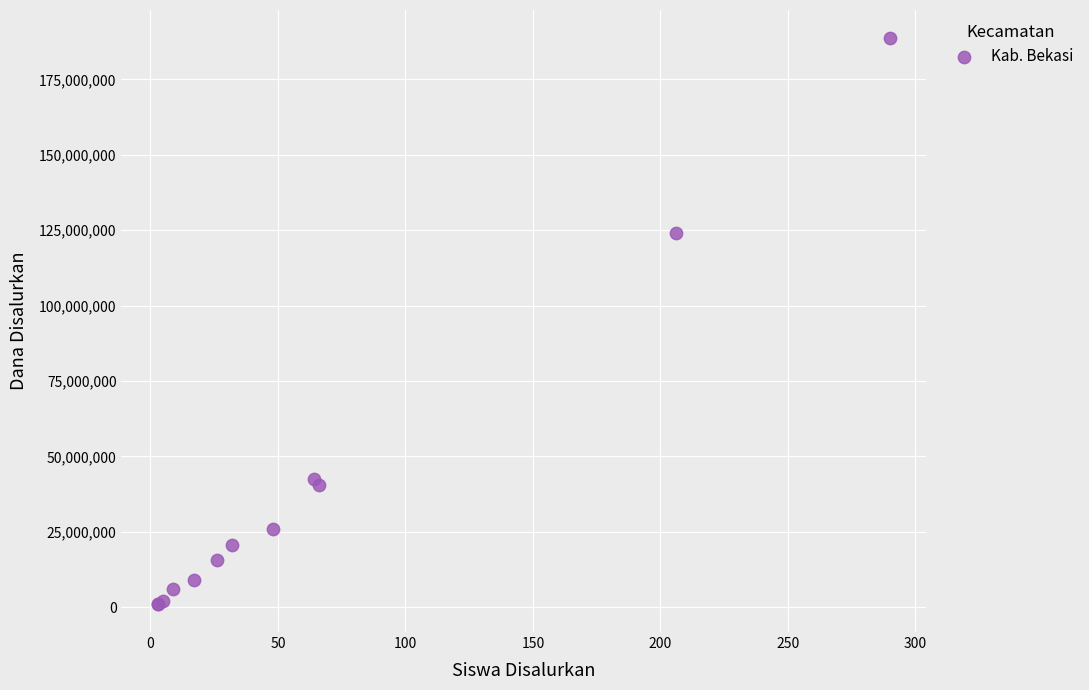

What Y value in the scatter plot is closest to 94875000?

124125000